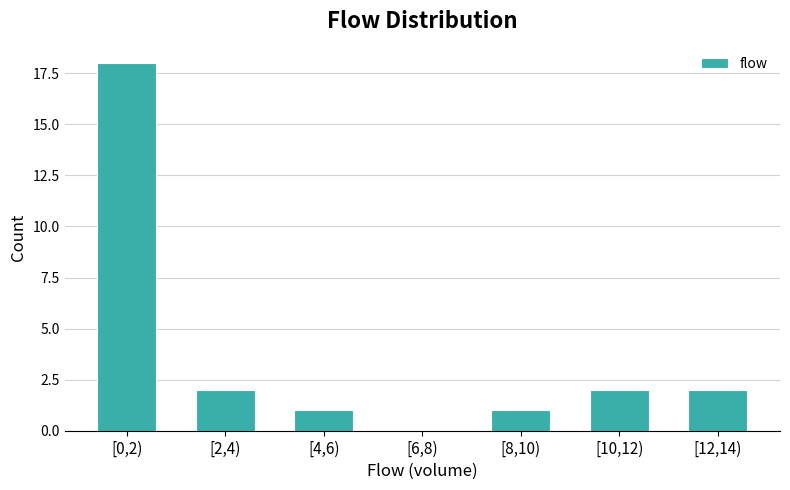

Reading left to right, list all the values displayed in this chart.

[0,2)=18	[2,4)=2	[4,6)=1	[6,8)=0	[8,10)=1	[10,12)=2	[12,14)=2